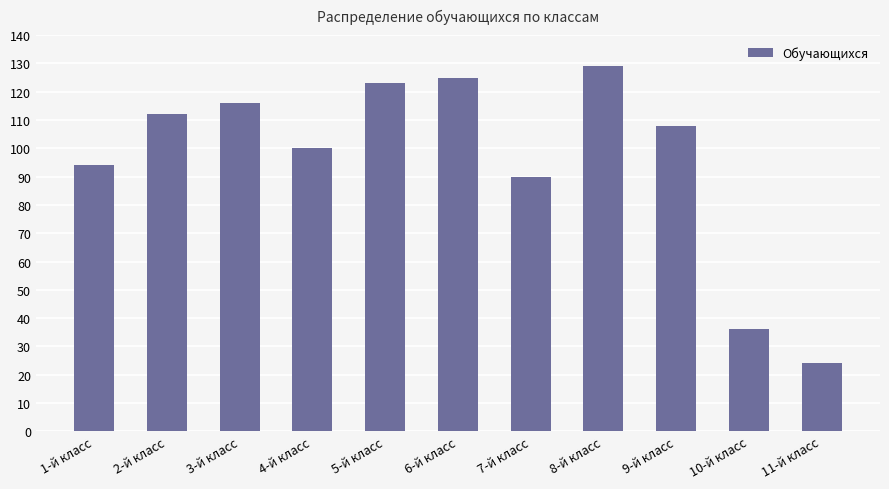

What is the change in value from 2-й класс to 11-й класс?

-88